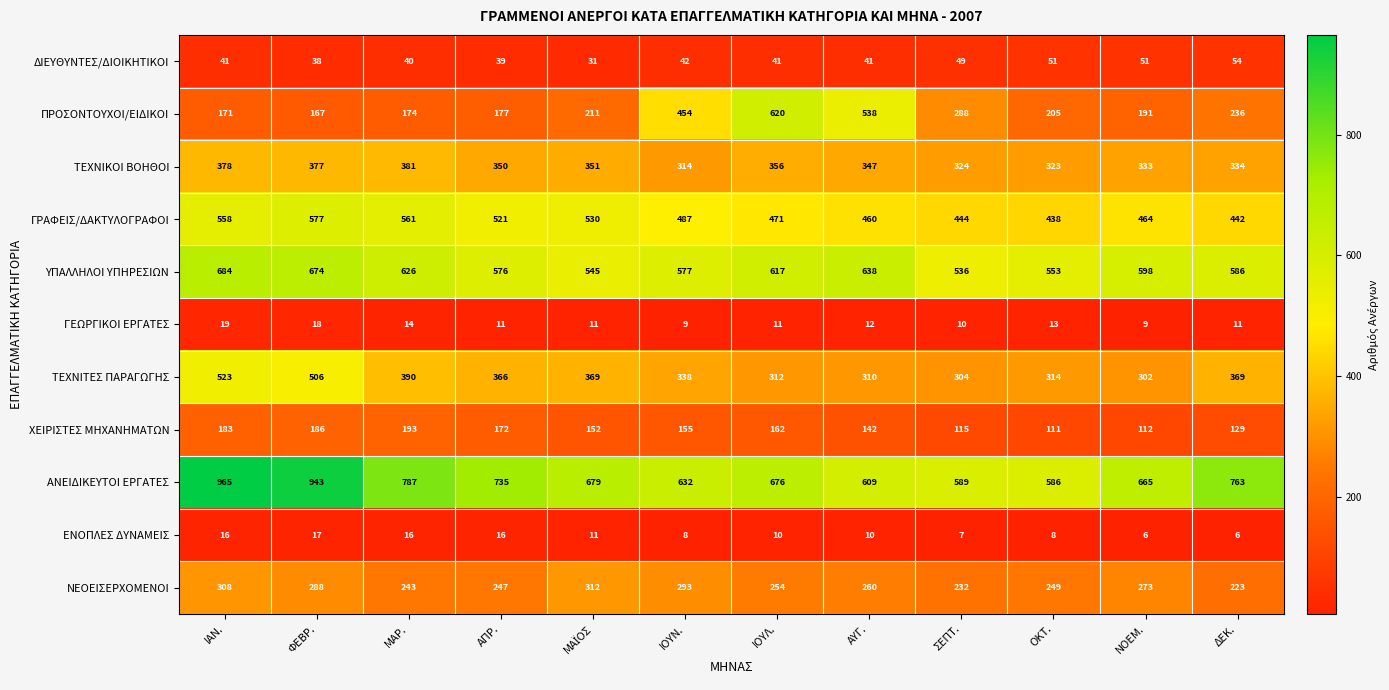

Where is ΤΕΧΝΙΤΕΣ ΠΑΡΑΓΩΓΗΣ nearest to the value 412?

ΜΑΡ.